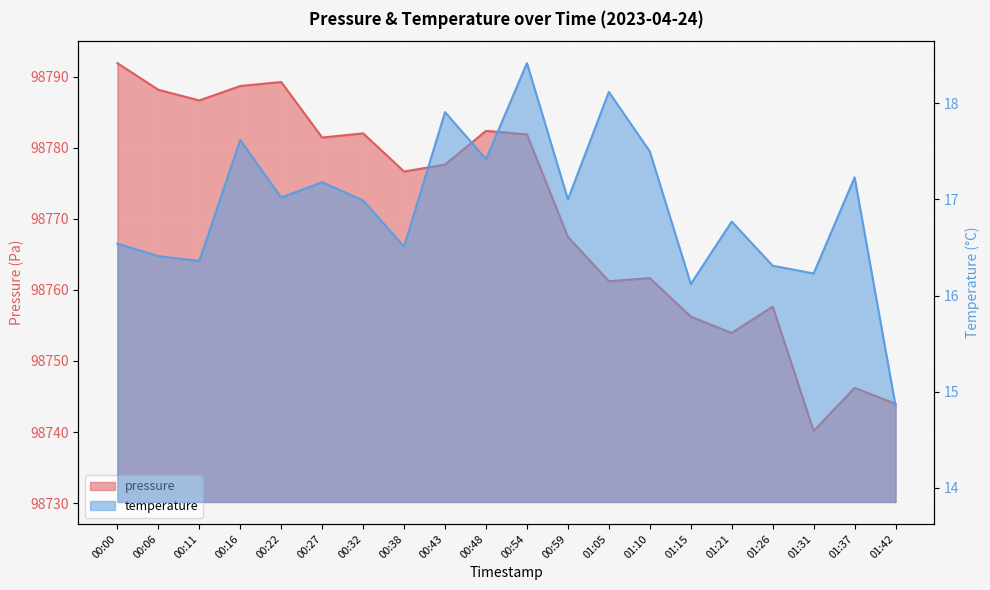

At which category does the chart reach its minimum across all series?

01:42